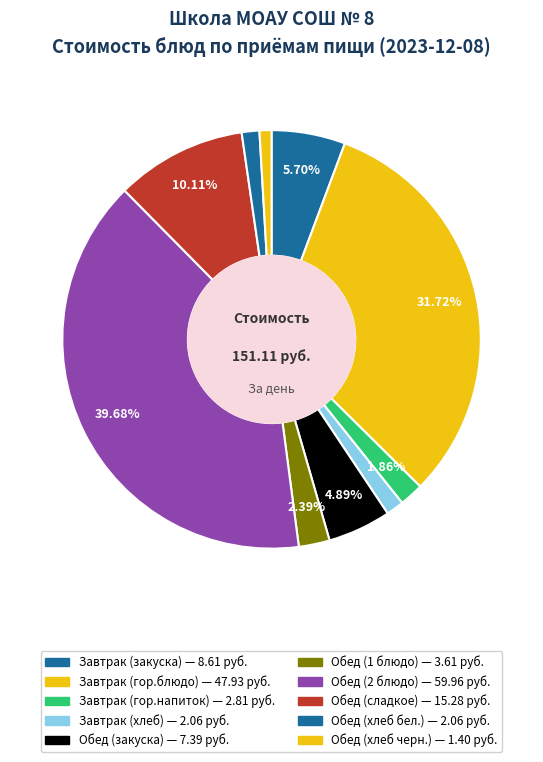

To the nearest percent, what is the difference between the Обед (закуска) and Обед (хлеб черн.) slice percentages?

4%